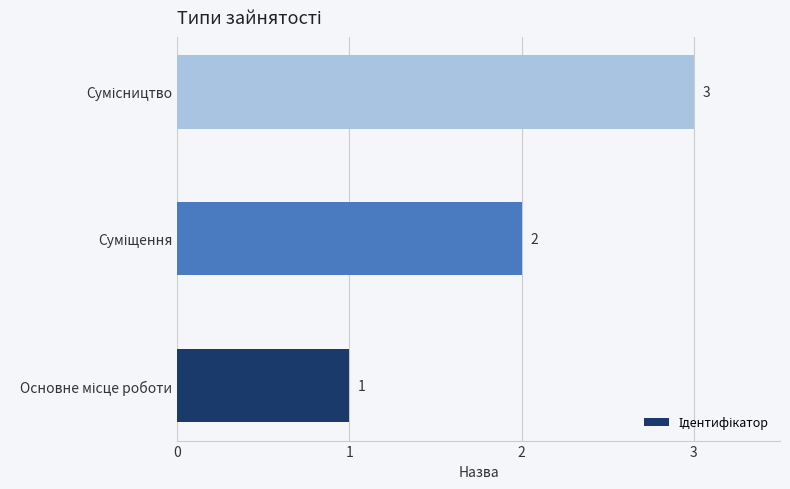

What is the sum of all values?

6